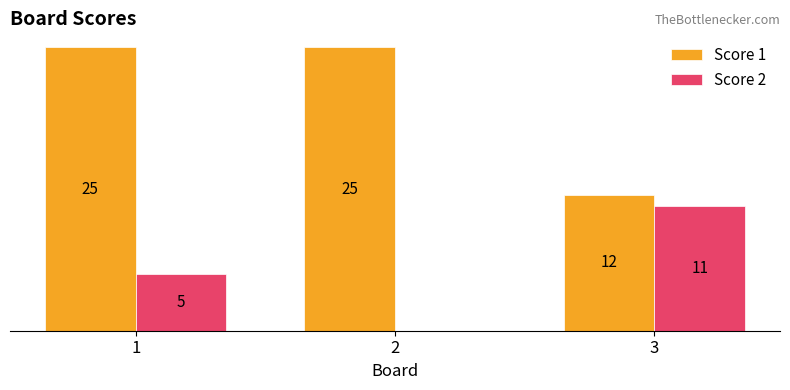

Are the bars grouped side by side (vs. stacked)?

Yes